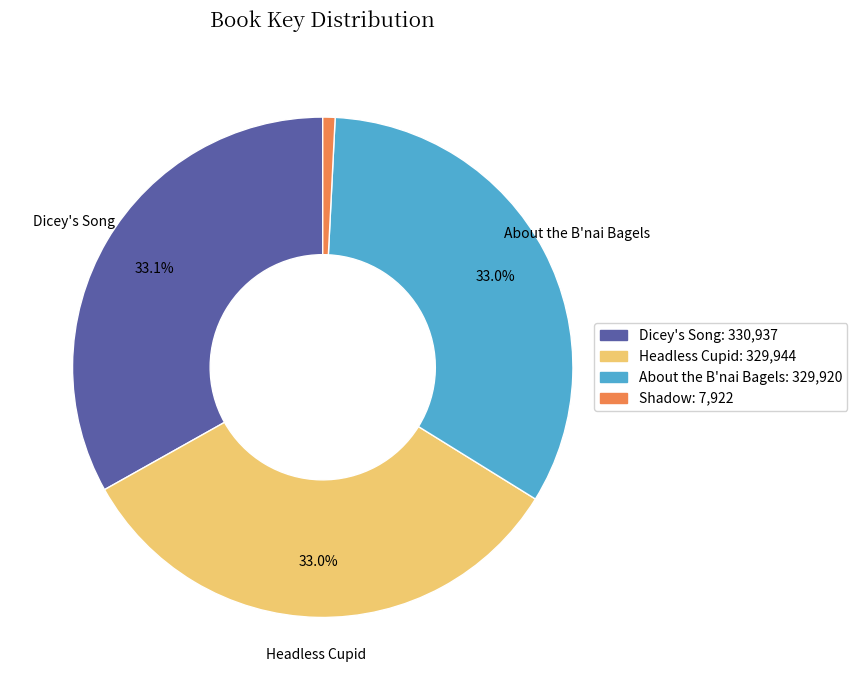

Is there any slice that represents more than half of the pie?

No